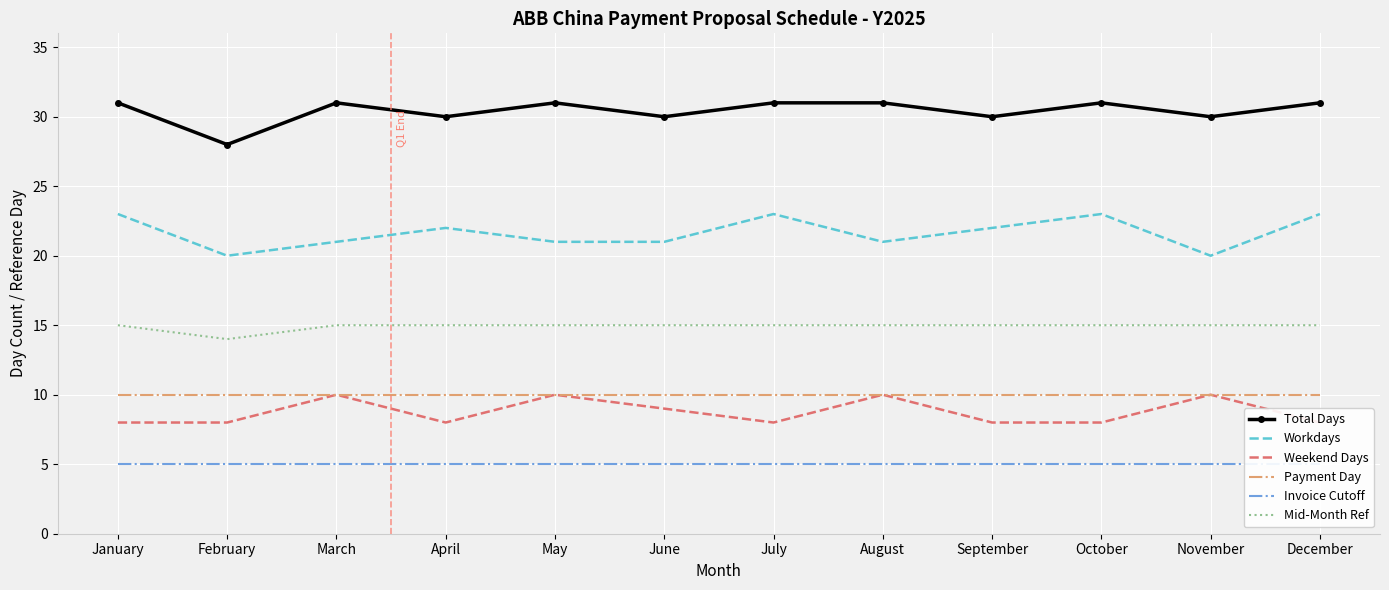

True or false: Payment Day and Mid-Month Ref cross at least once.

False